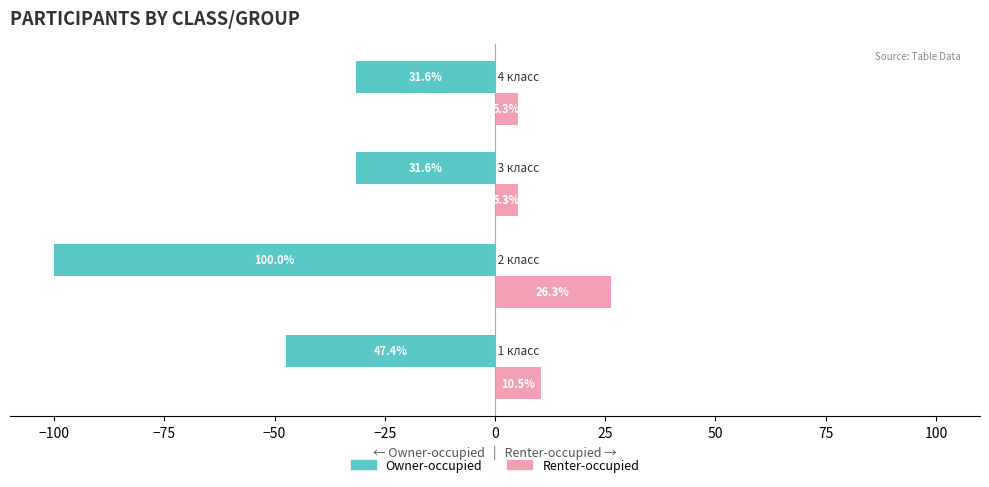

Which series has the largest total across all categories?

Renter-occupied